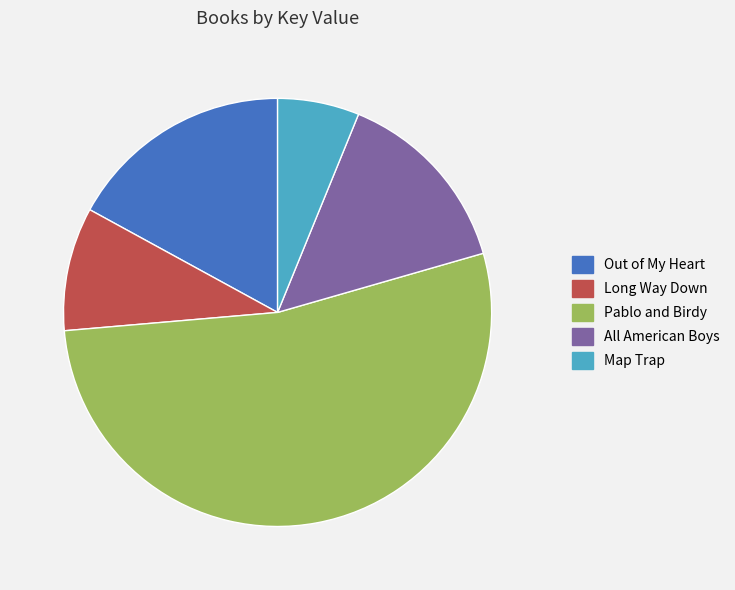

True or false: Pablo and Birdy accounts for 45% of the total.

False